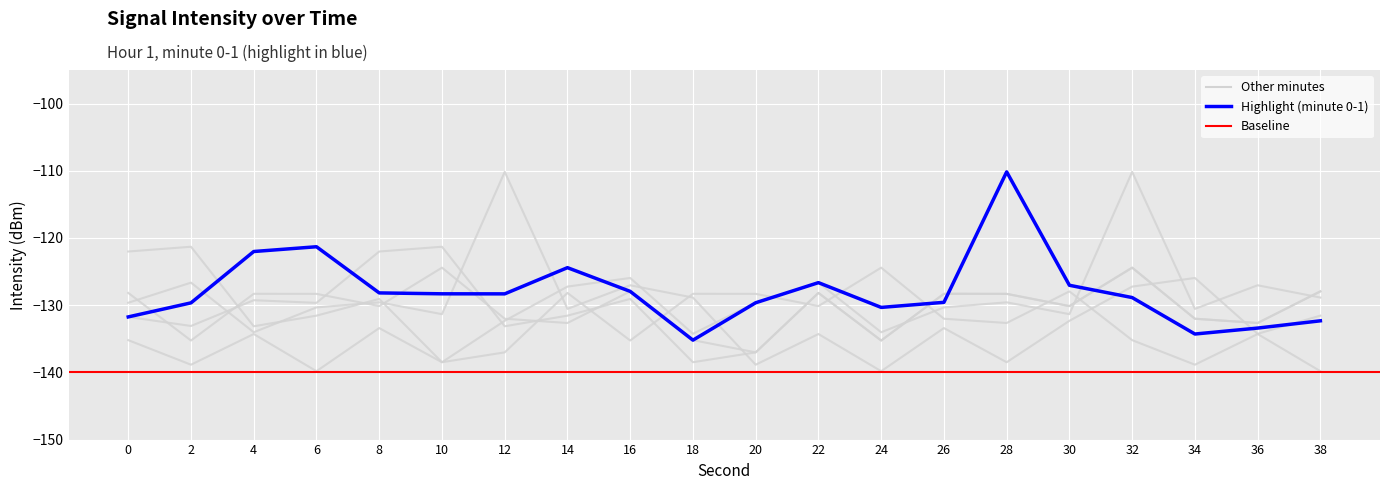

Is this an area chart (filled region under the line)?

No